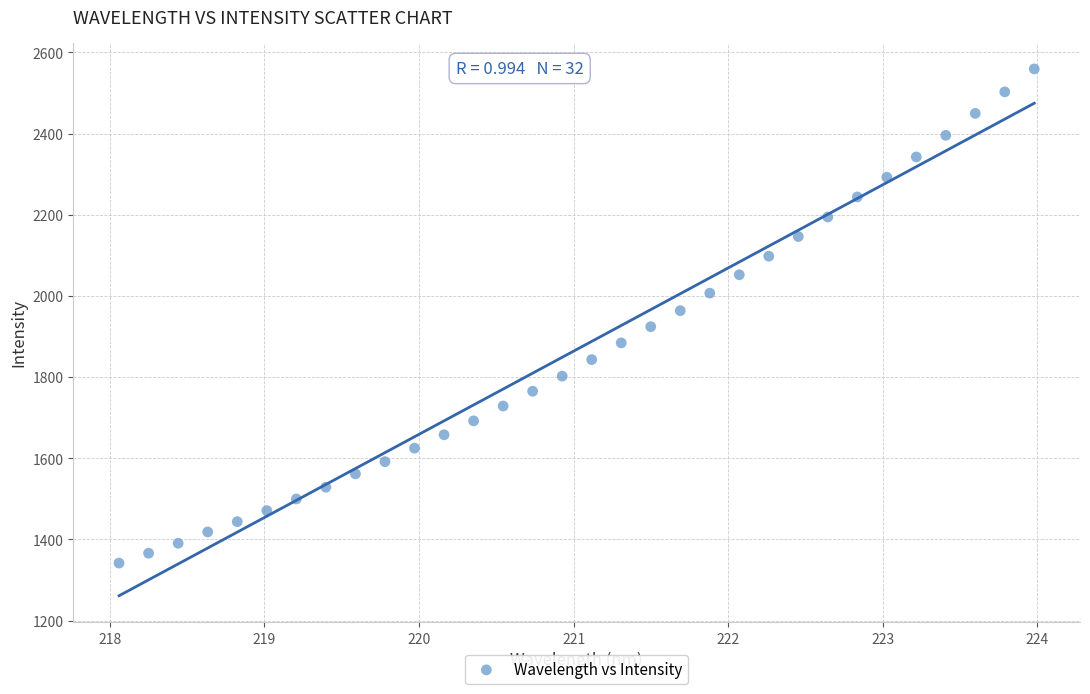

What is the range of Y values (max minus min)?

1217.4